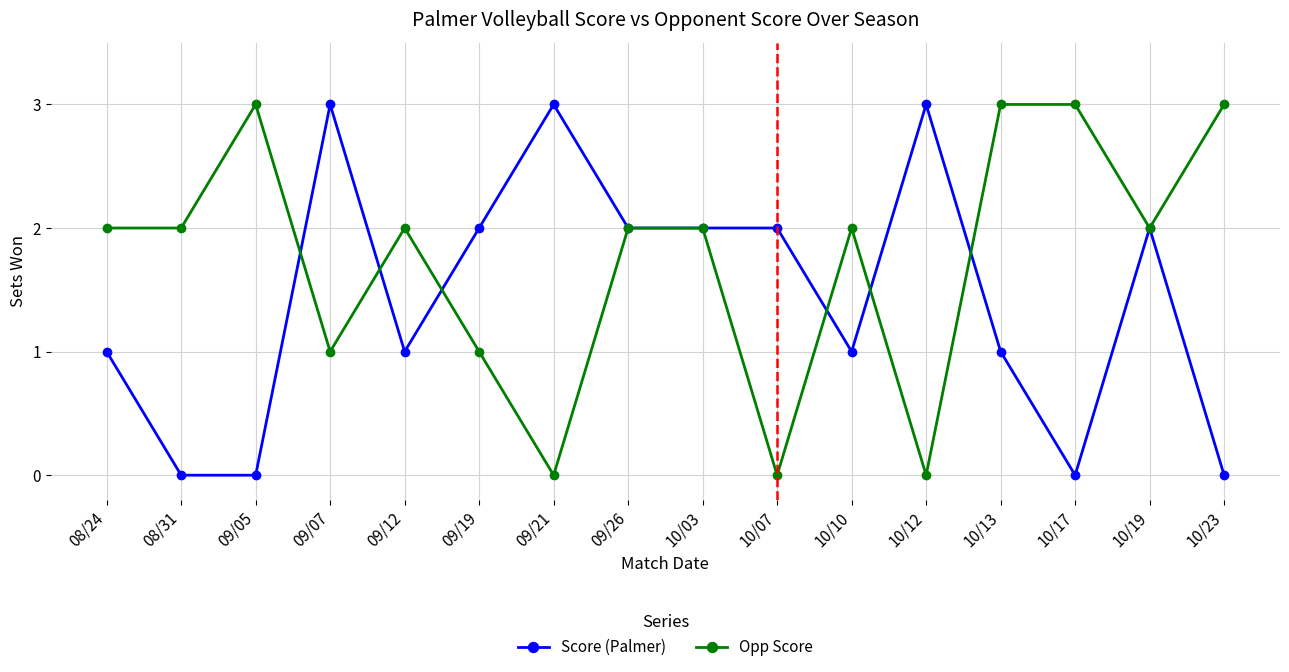

What is the difference between the second highest and minimum values in the Score (Palmer) series?

3